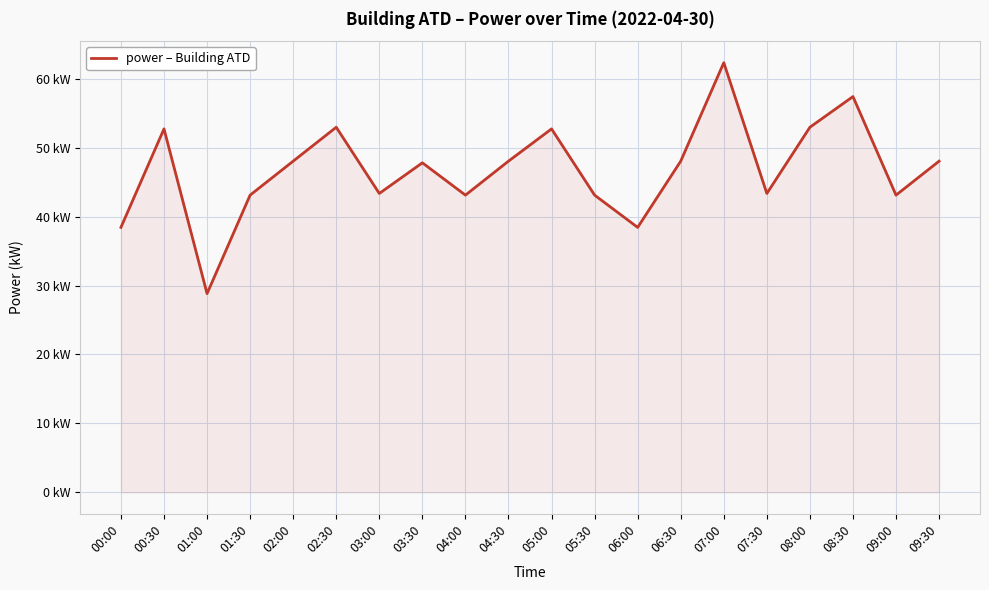

What is the change in value from 02:00 to 05:00?

+4.7